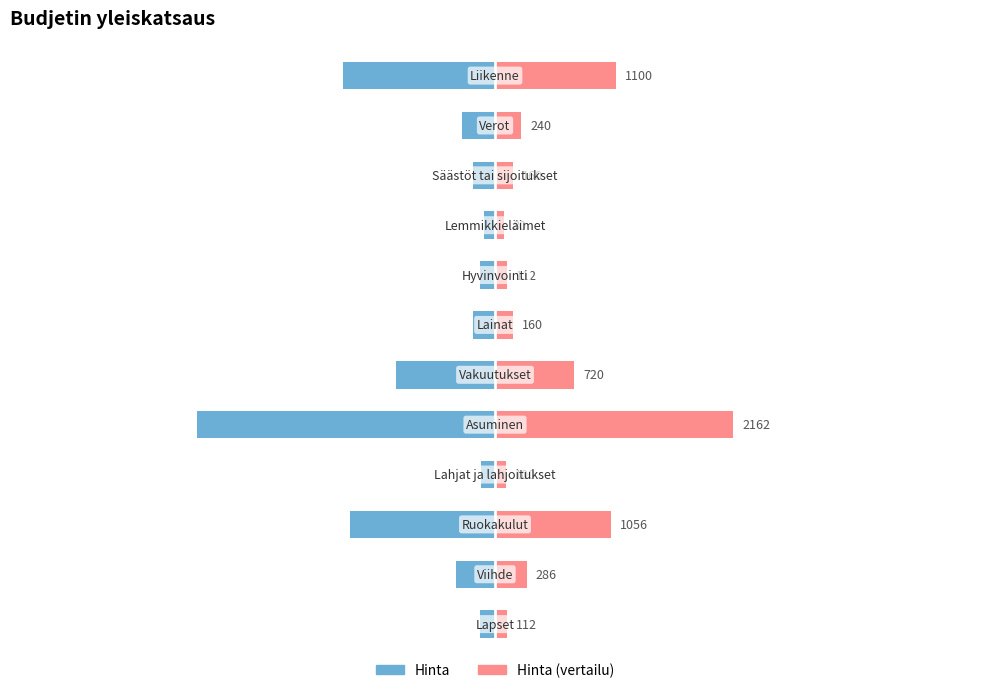

Are the bars horizontal?

Yes